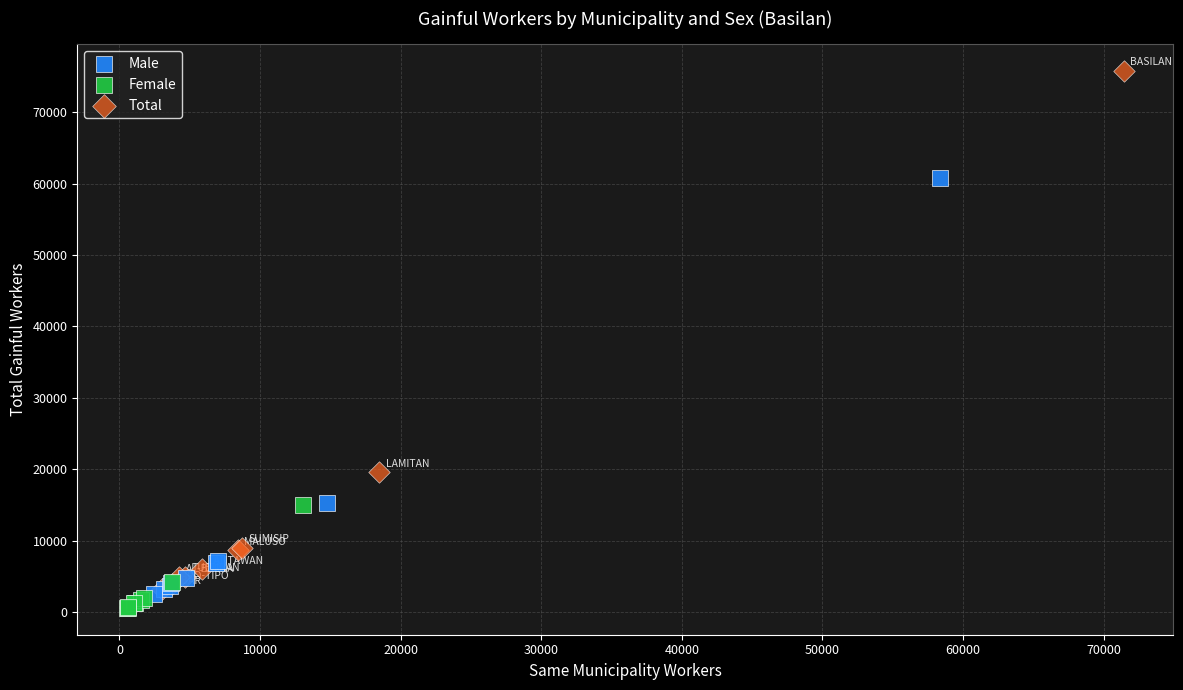

Which series has the widest spread of Y values?

Total